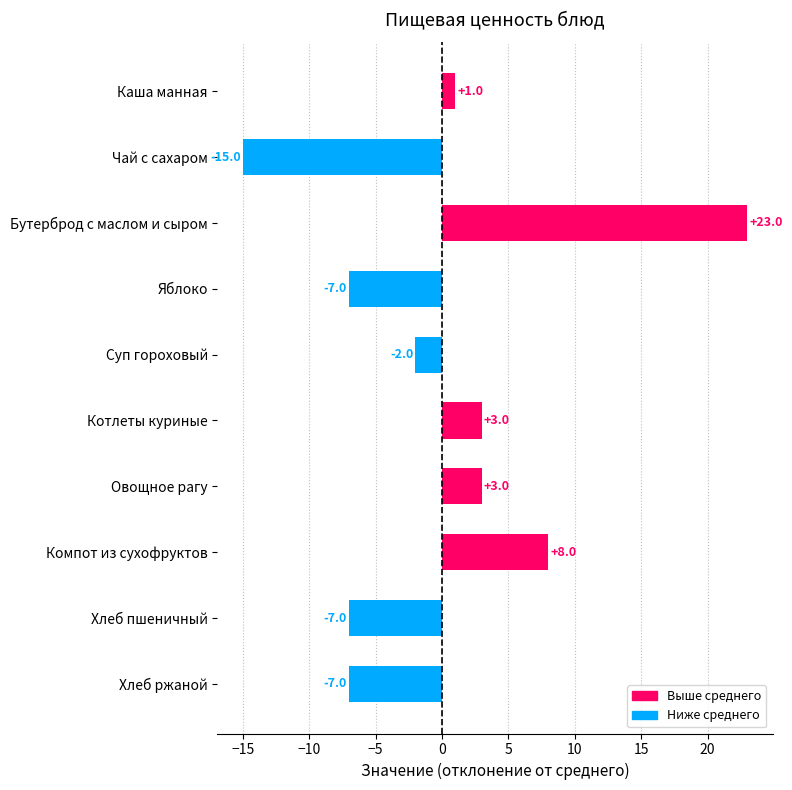

Between Каша манная and Чай с сахаром, which is larger?

Каша манная